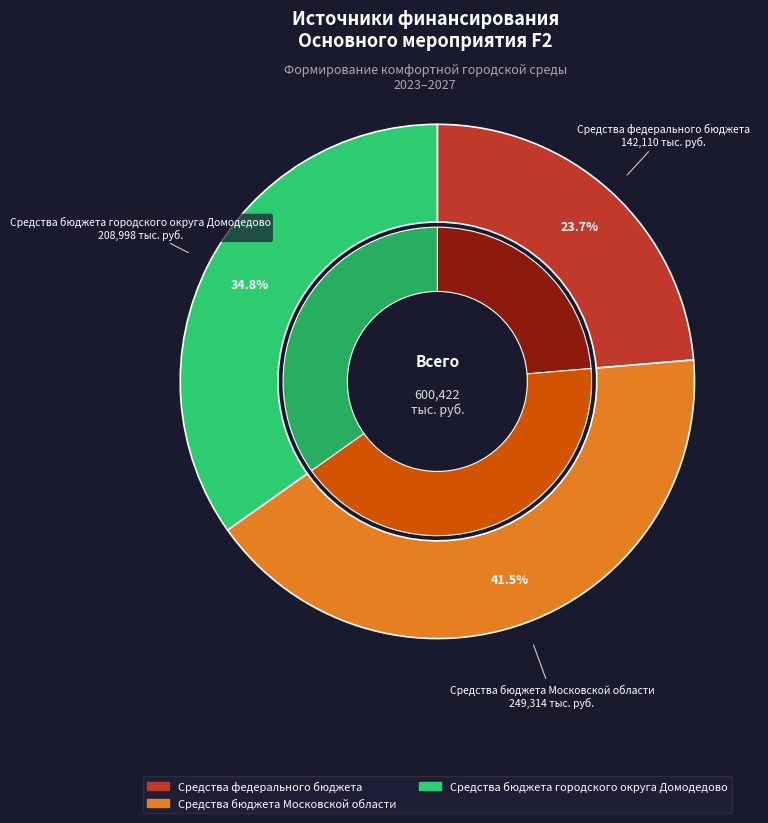

Does any single category account for the majority?

No